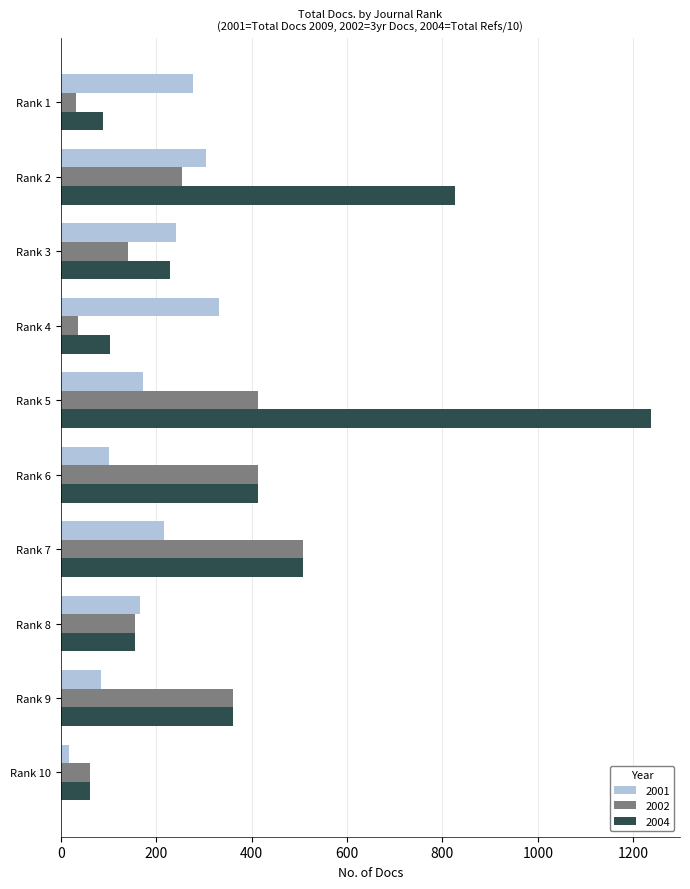

How many distinct data groups are displayed?

3